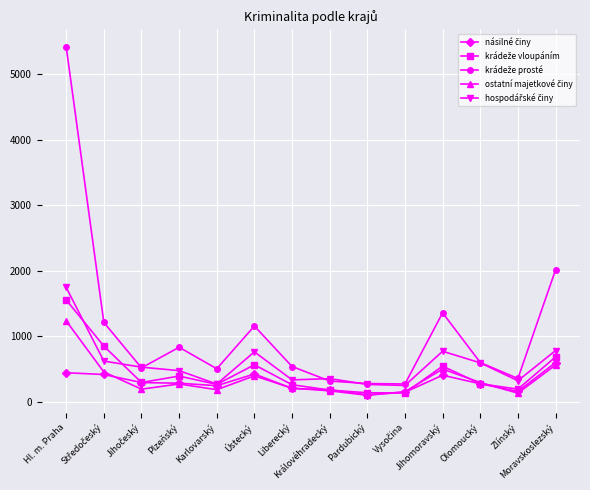

What is the maximum value shown in the chart?

5421